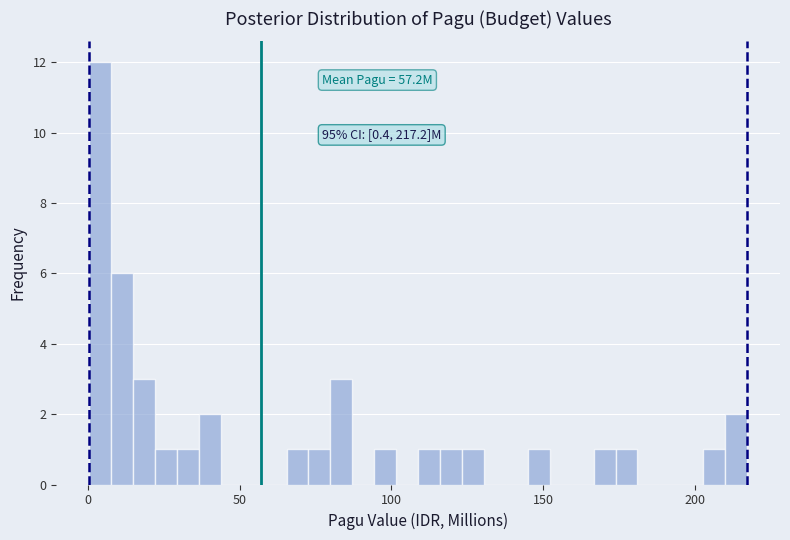

Read against the x-axis, roughly where is the centre of the tallest bar?

5